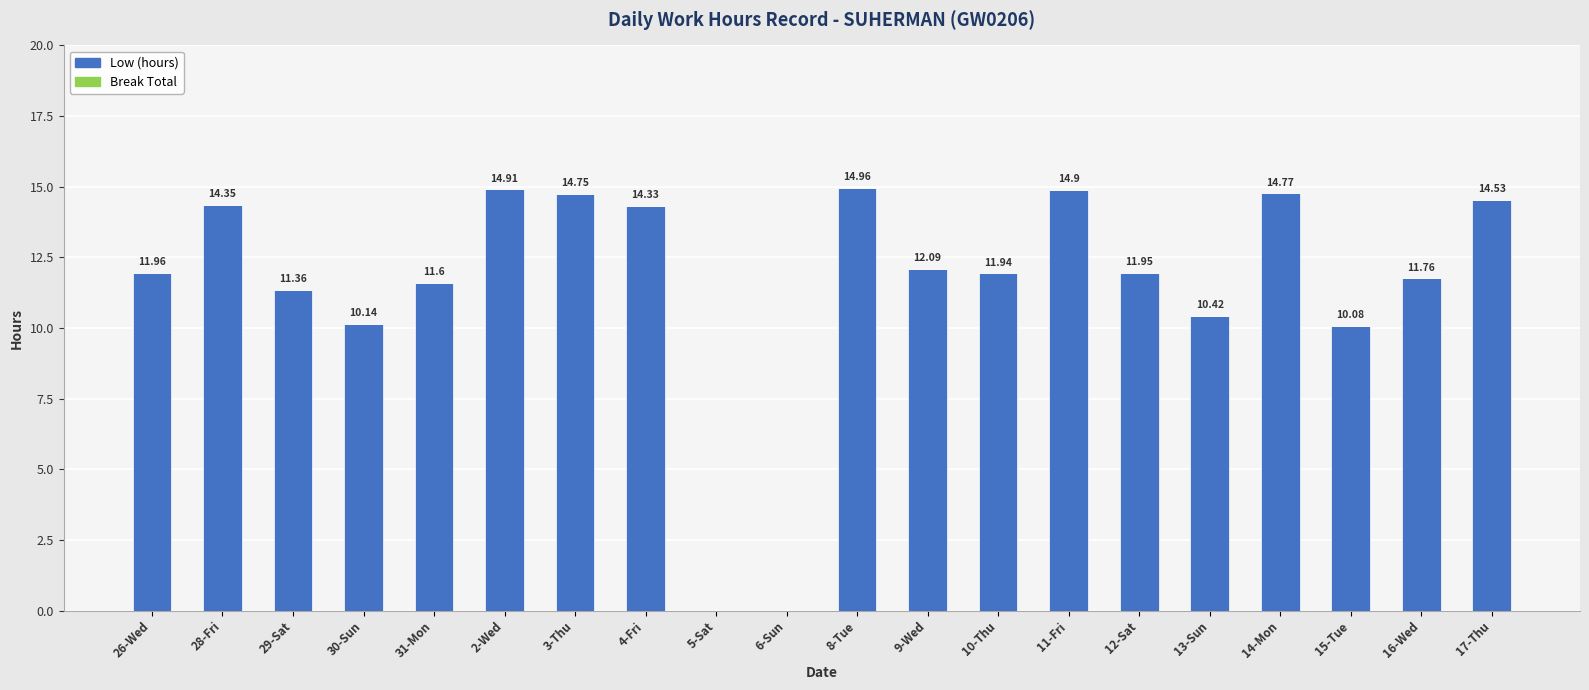

What is the sum of the values at 3-Thu and 8-Tue?

29.7